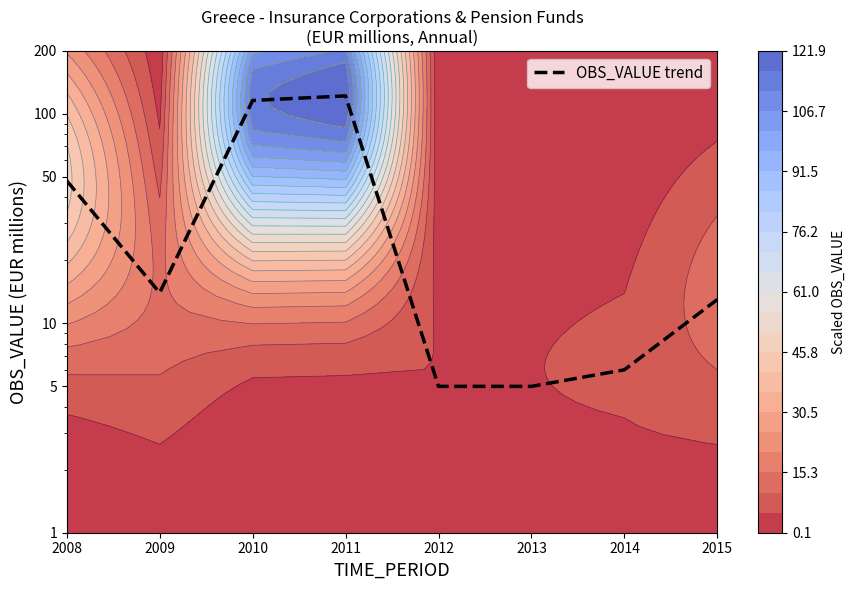

Rank the categories by value from highest to lowest.

2011, 2010, 2008, 2009, 2015, 2014, 2012, 2013